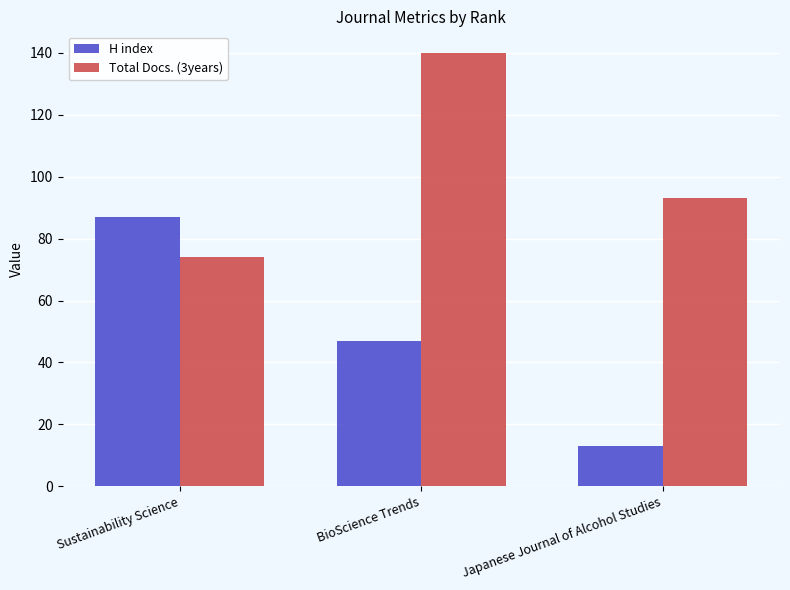

The Total Docs. (3years) series shows 27 at Sustainability Science. True or false?

False